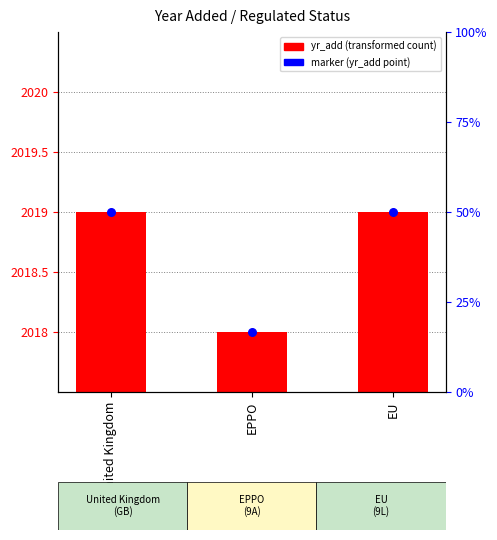

Between EU and EPPO, which is larger?

EU